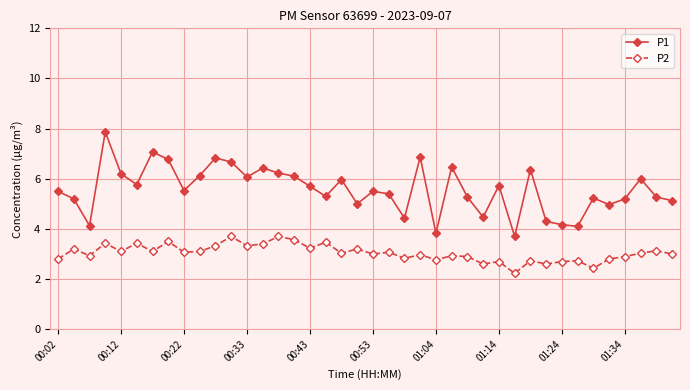

What is the greatest value displayed?

7.9